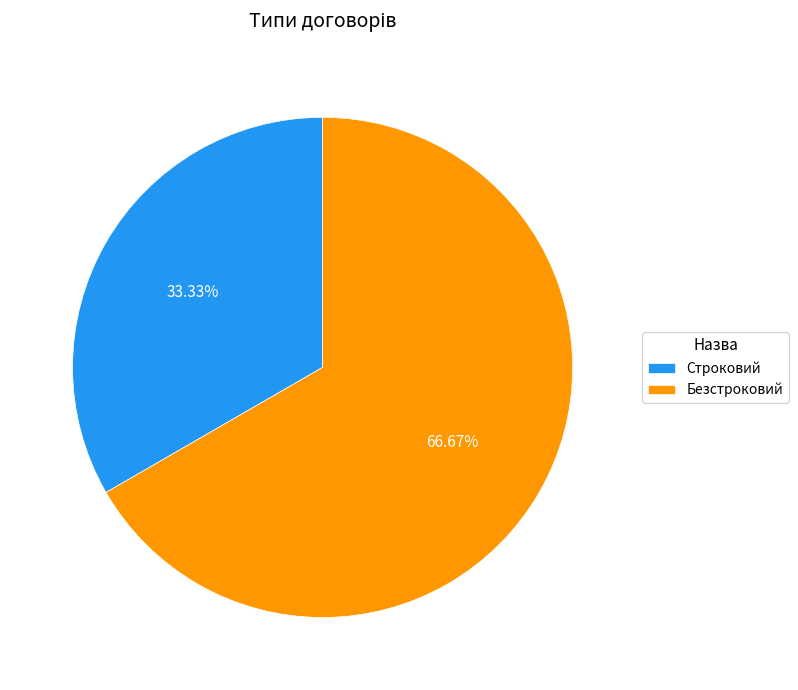

How many segments does this pie chart have?

2